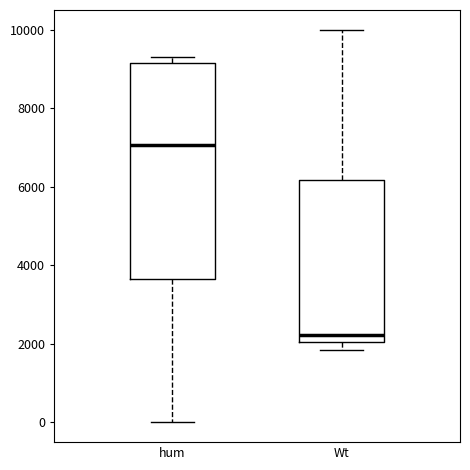

Reading left to right, transcribe this box plot: for each box, give where its median line is, the range the box spans, and where its two whiskers end, as read against the y-axis. The values are not printed on the chart, so give them approximately, as read against the axis.

hum: median 7000, box 3600 to 9200, whiskers 0 to 9400
Wt: median 2200, box 2000 to 6200, whiskers 1800 to 10000